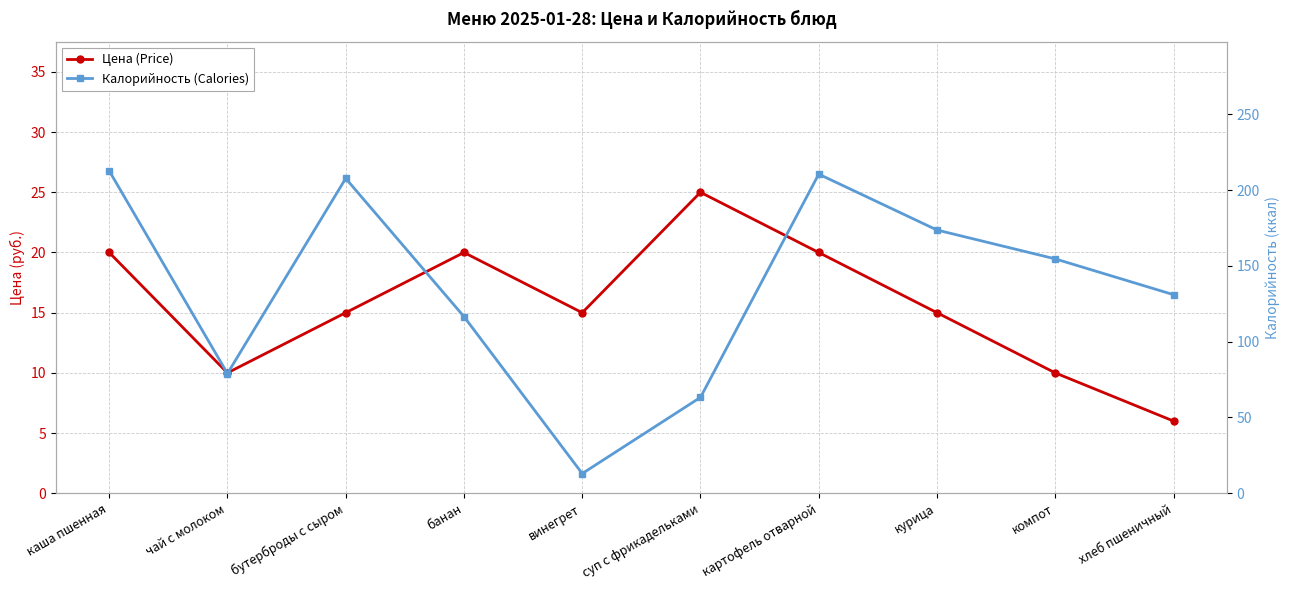

What is the label of the 9th point from the right?

чай с молоком